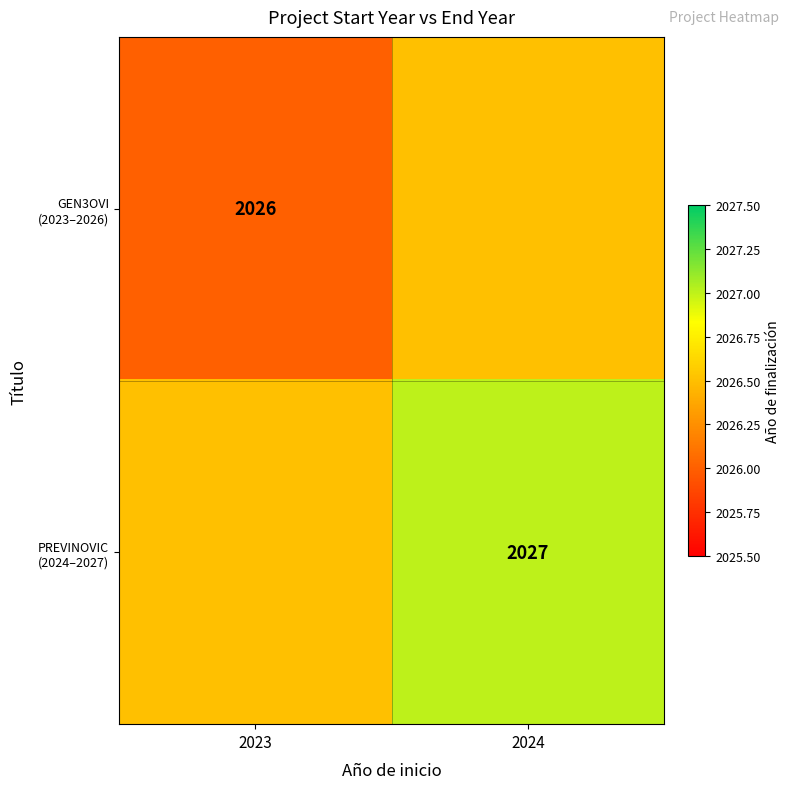

What is the spread (max minus min) of values at 2023?

0.5